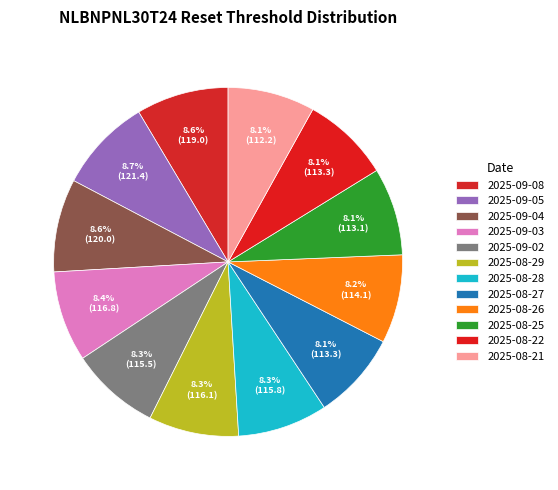

Does 2025-08-26 represent more than half of the total?

No